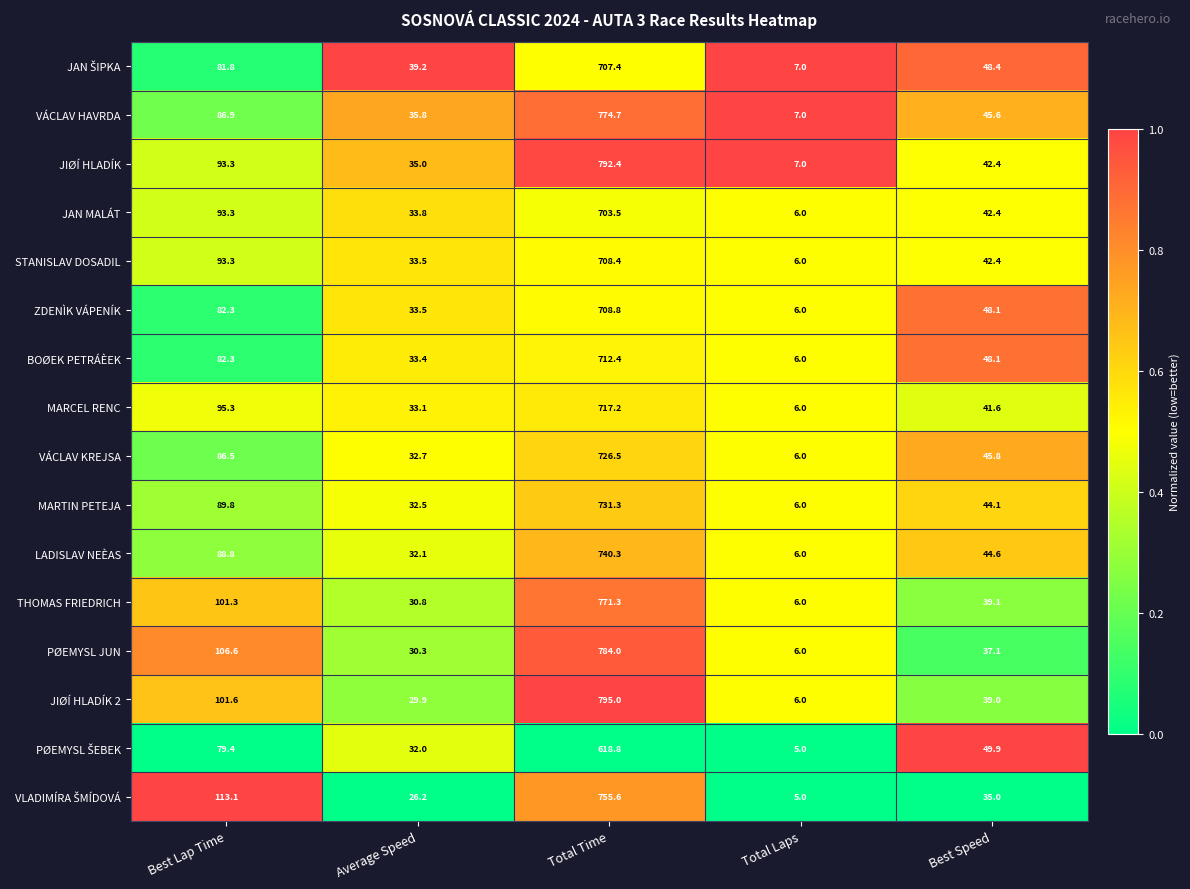

How many values in the THOMAS FRIEDRICH series exceed 39?

3